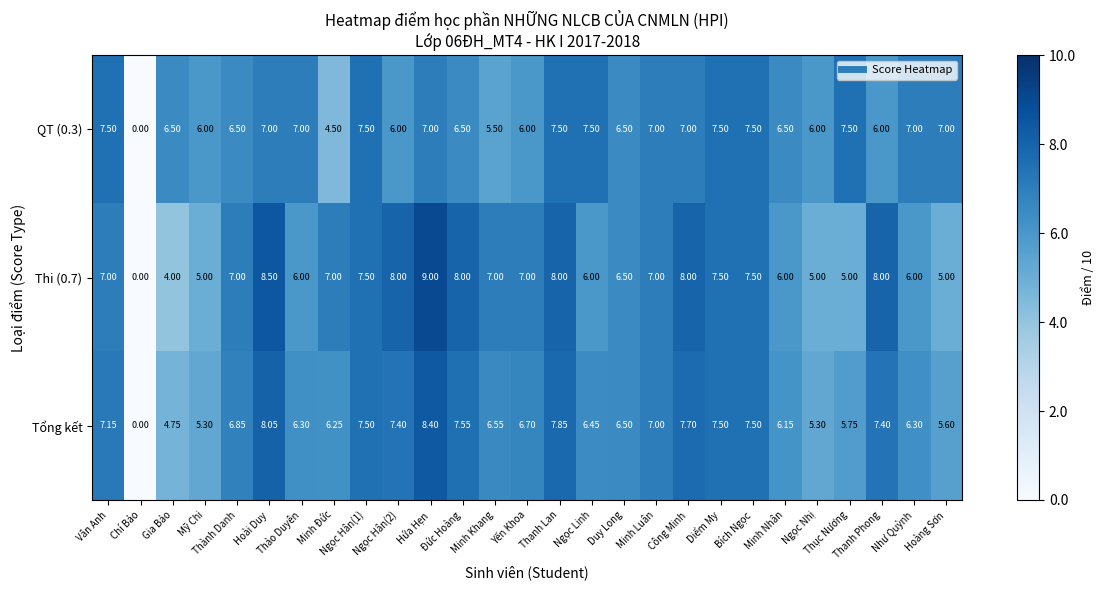

How many data points does each series have?

27